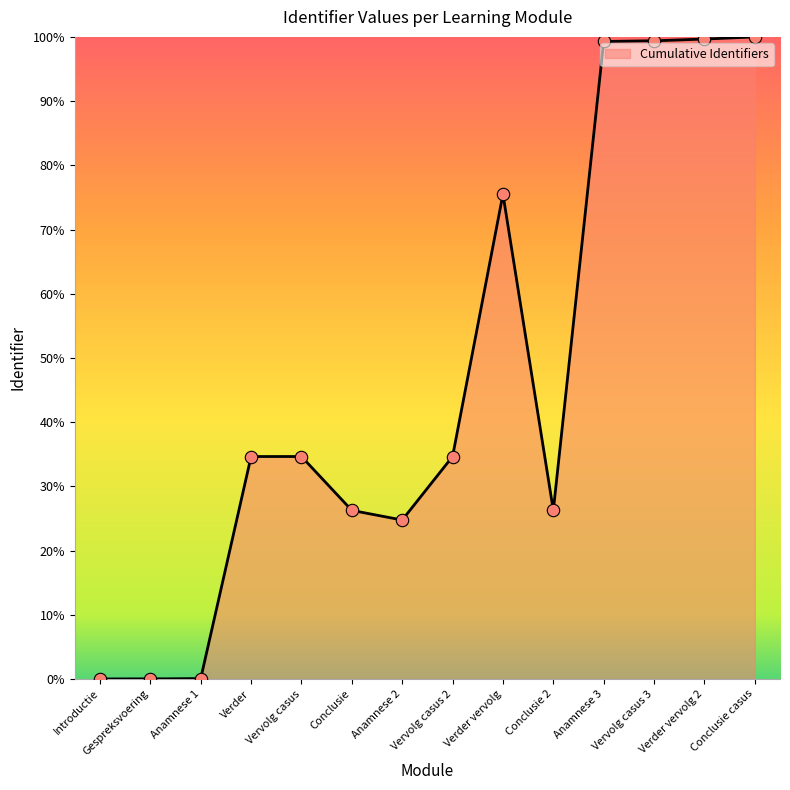

How many lines are shown in the chart?

1